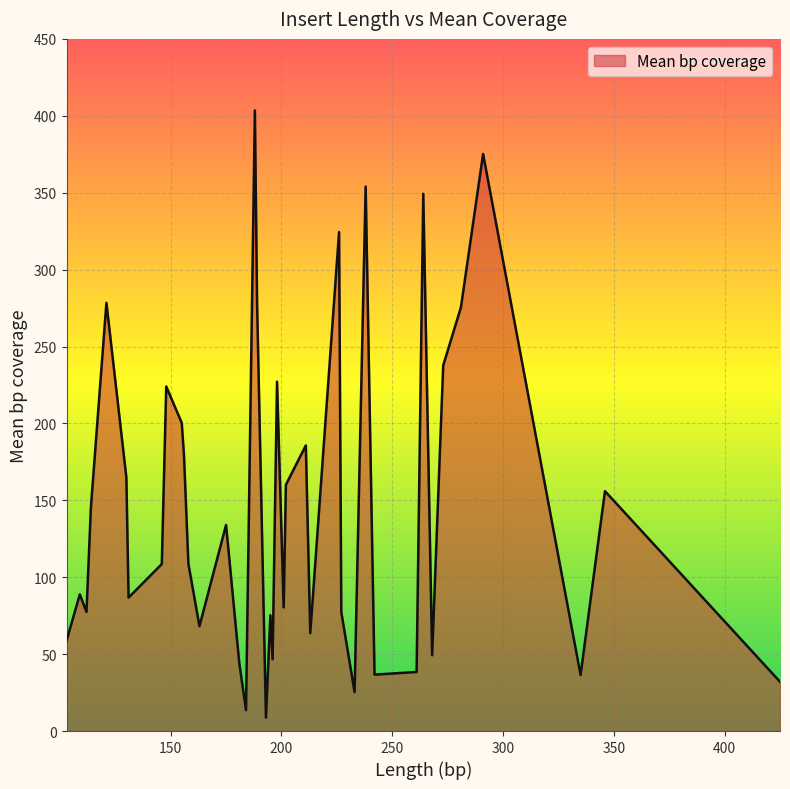

How many lines are shown in the chart?

1